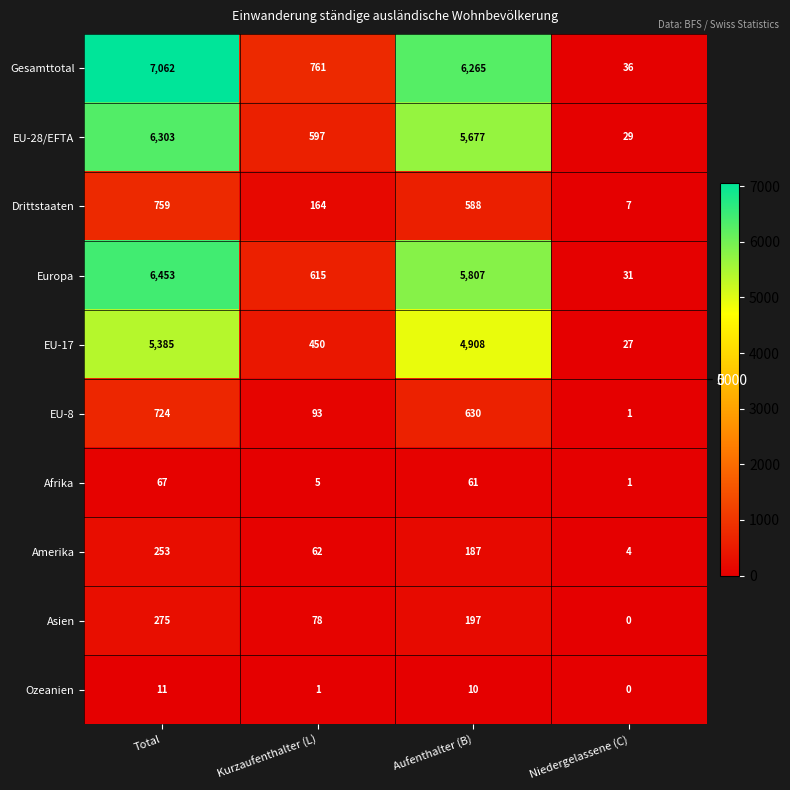

Which series has the largest range (max minus min)?

Gesamttotal